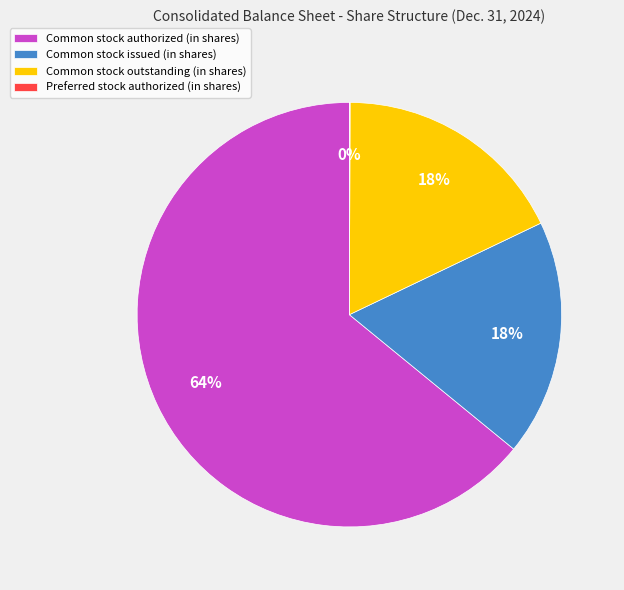

Do Common stock authorized (in shares) and Common stock issued (in shares) together represent more than half of the pie?

Yes